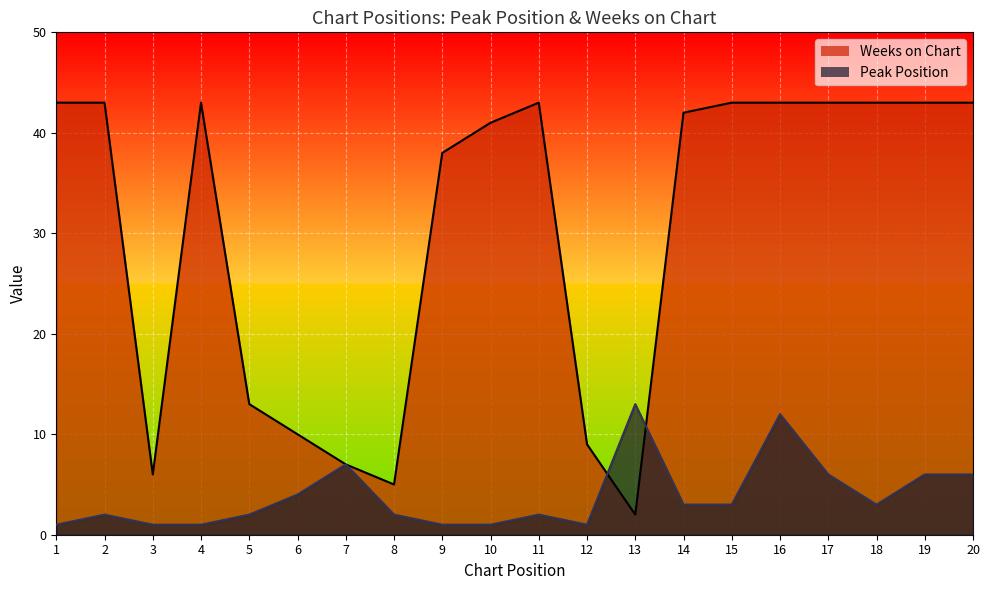

In Peak Position, how many points are higher than both neighbors (excluding endpoints)?

5